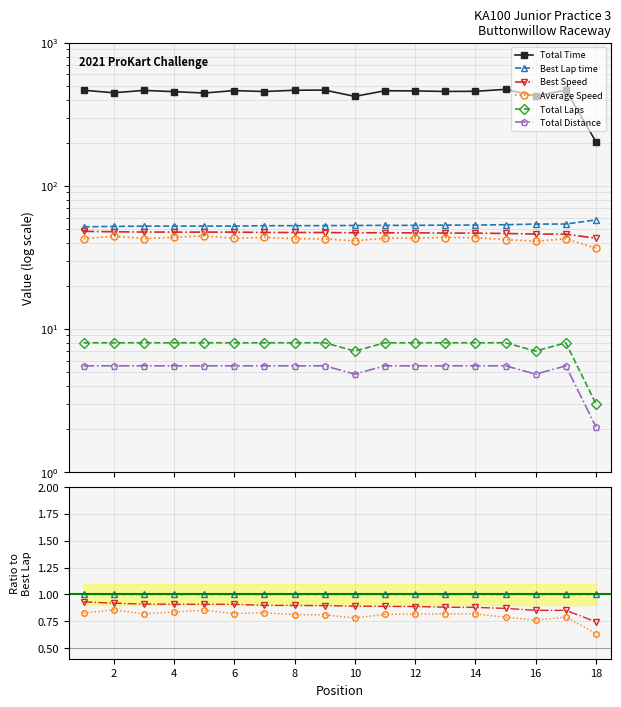

True or false: Total Distance and Best Lap time intersect in this chart.

False